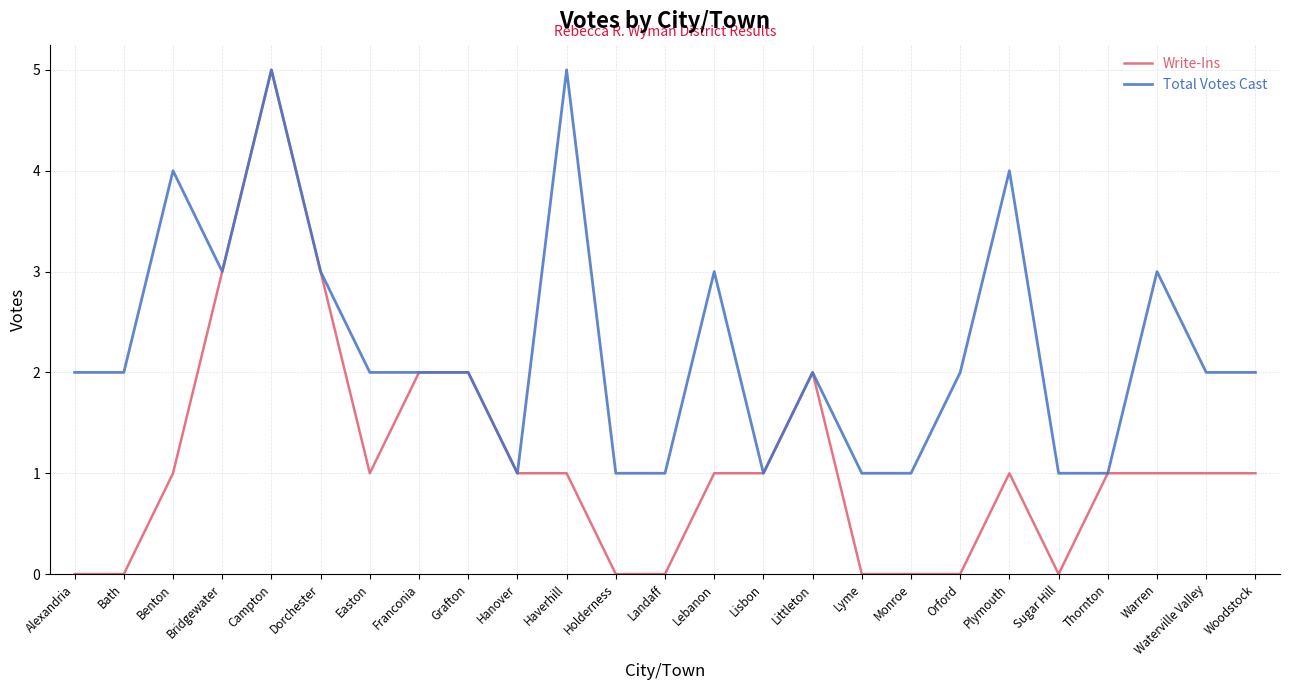

List the series in order of their overall mean, lowest first.

Write-Ins, Total Votes Cast